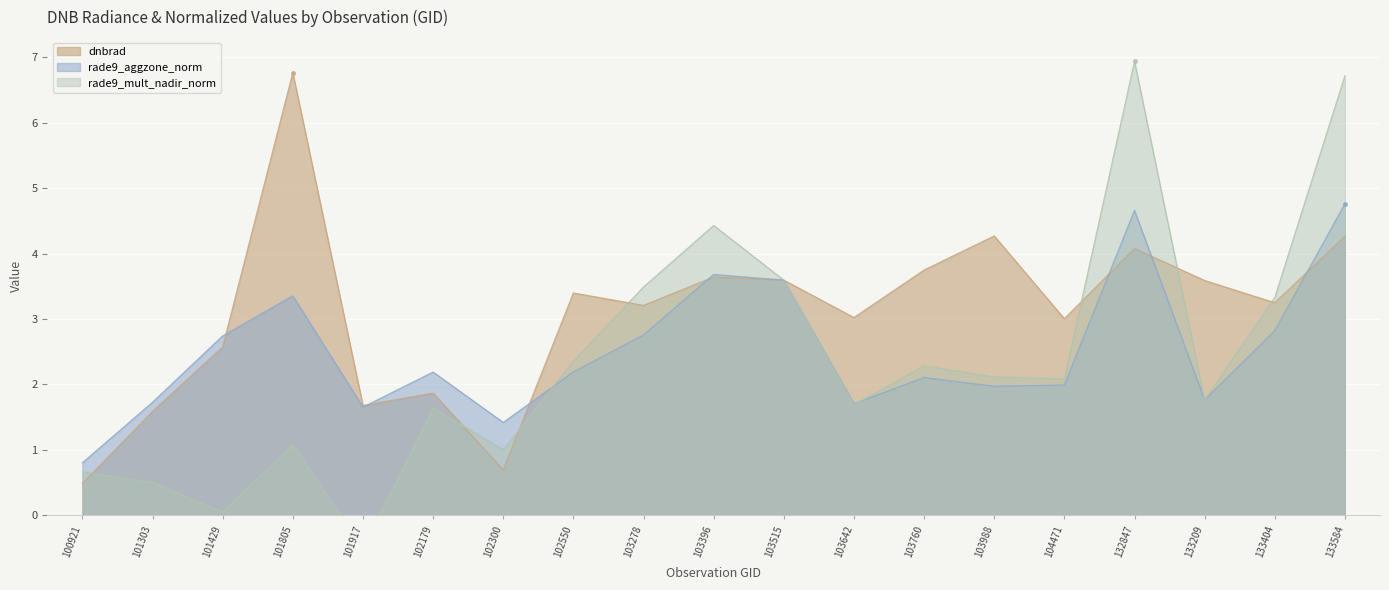

Reading left to right, extract all data points from this chart.

dnbrad: 0.5	1.6	2.6	6.8	1.7	1.9	0.7	3.4	3.2	3.6	3.6	3.0	3.7	4.3	3.0	4.1	3.6	3.2	4.3
rade9_aggzone_norm: 0.8	1.7	2.7	3.4	1.7	2.2	1.4	2.2	2.8	3.7	3.6	1.7	2.1	2.0	2.0	4.7	1.8	2.8	4.8
rade9_mult_nadir_norm: 0.7	0.5	0.1	1.1	-0.5	1.6	1.0	2.4	3.5	4.4	3.6	1.7	2.3	2.1	2.1	6.9	1.8	3.3	6.7